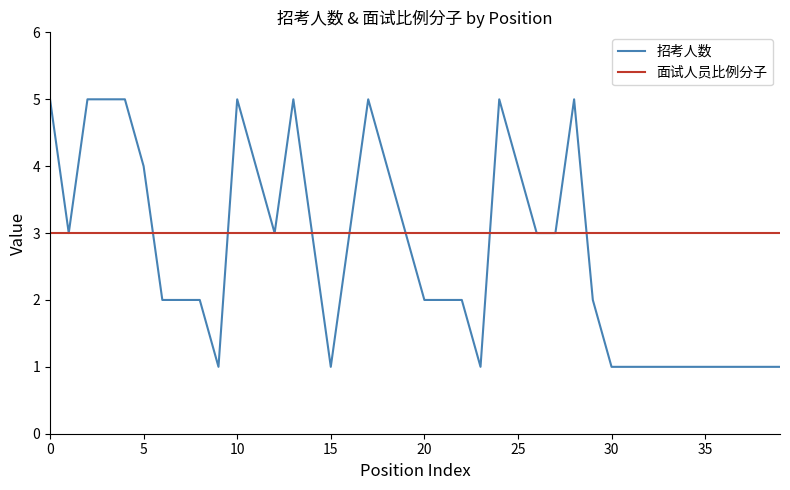

Count the number of categories in the chart.

40